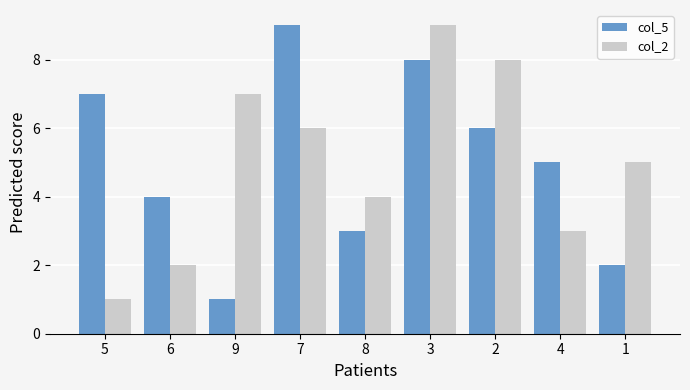

At how many categories does at least one series exceed 6?

5